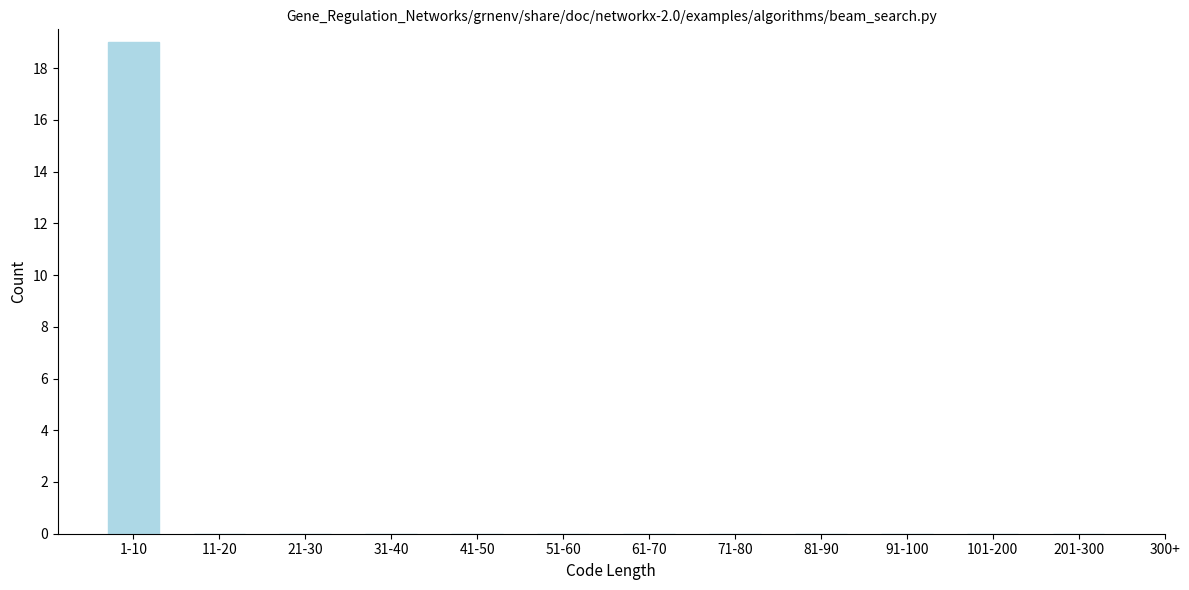

Reading left to right, list all the values displayed in this chart.

1-10=19	11-20=0	21-30=0	31-40=0	41-50=0	51-60=0	61-70=0	71-80=0	81-90=0	91-100=0	101-200=0	201-300=0